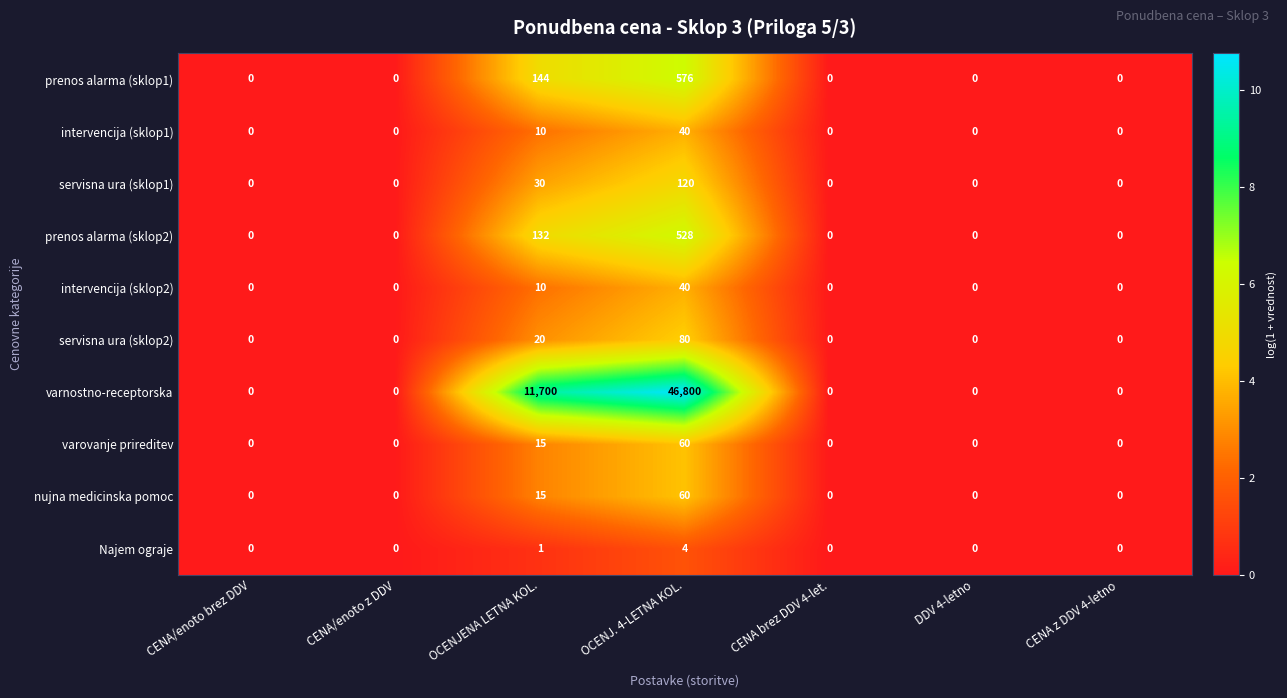

Which series has the largest range (max minus min)?

varnostno-receptorska